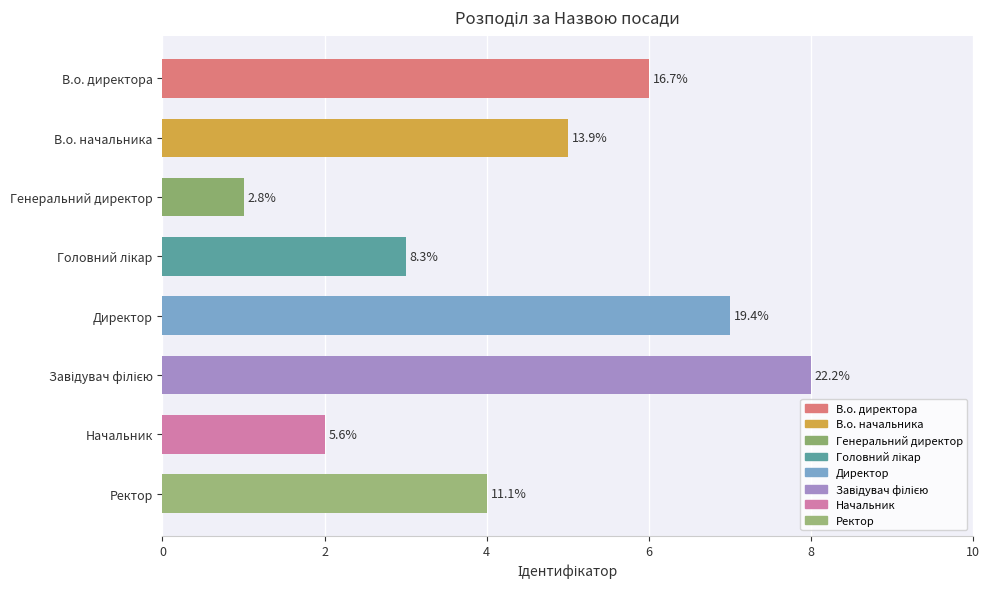

Count the values in the range 3 to 7.

5